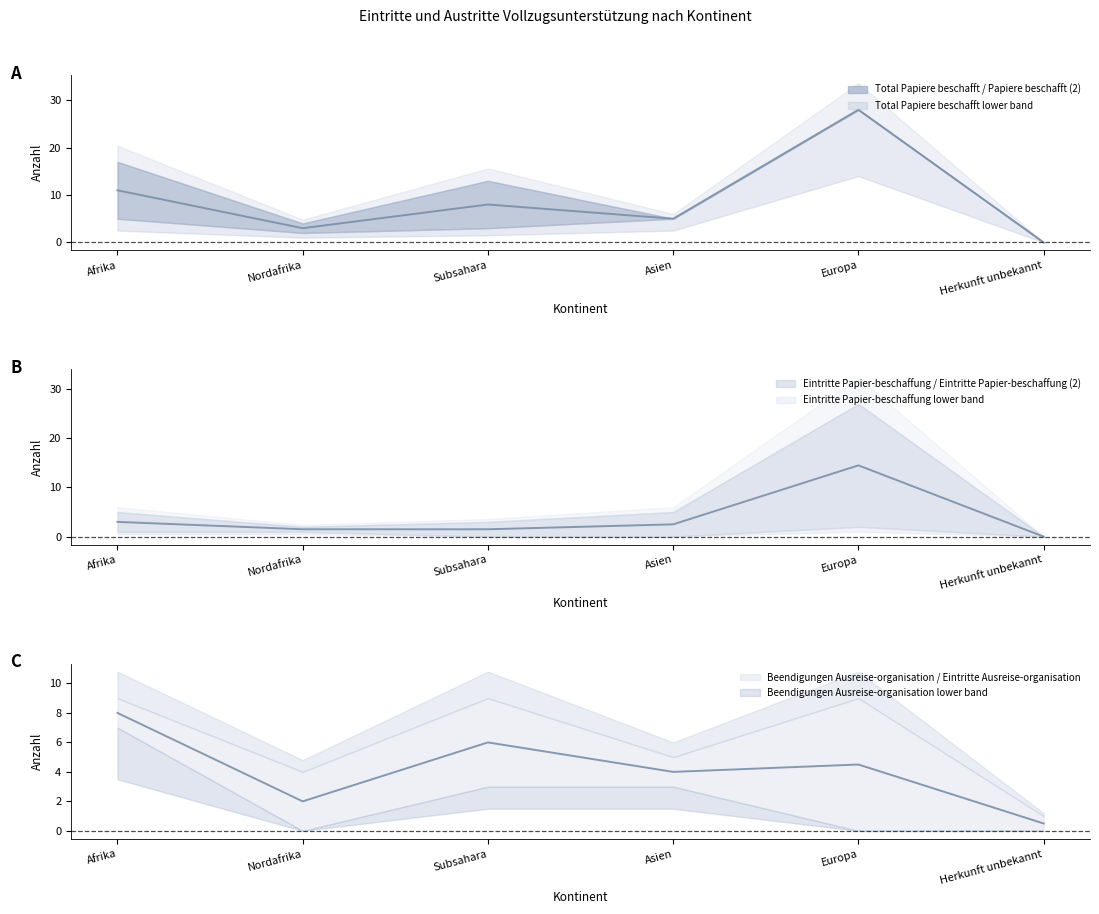

How many categories are shown in the chart?

6